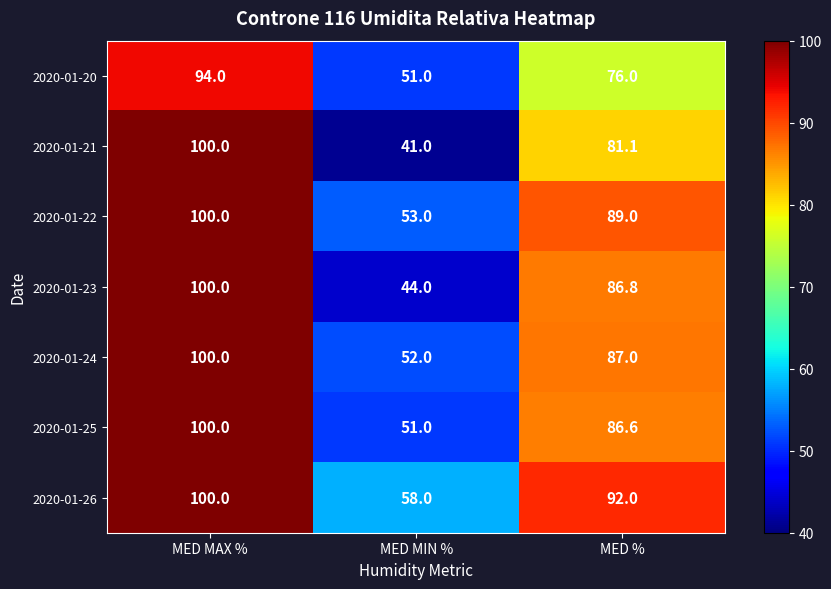

What is the spread (max minus min) of values at MED %?

16.0